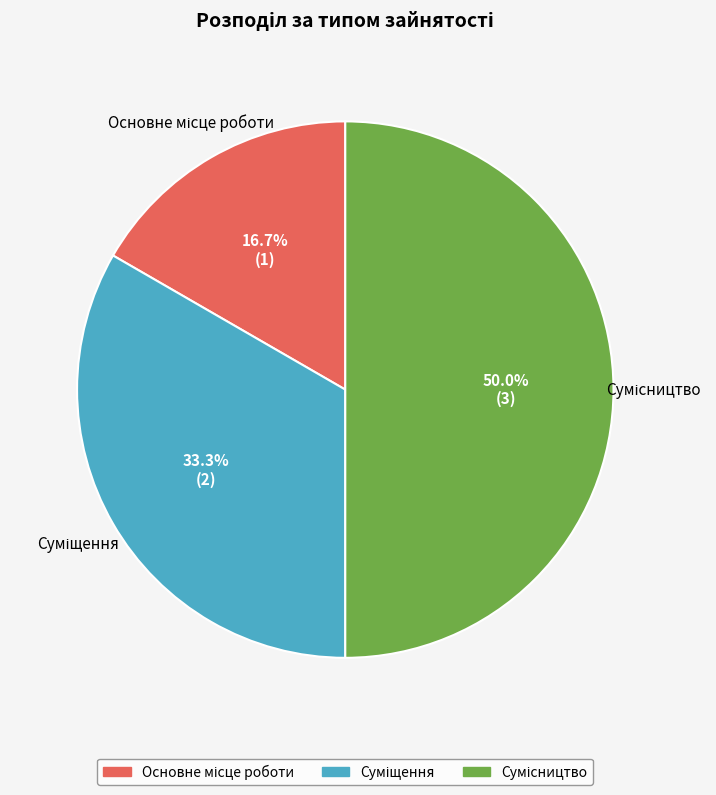

How many segments does this pie chart have?

3